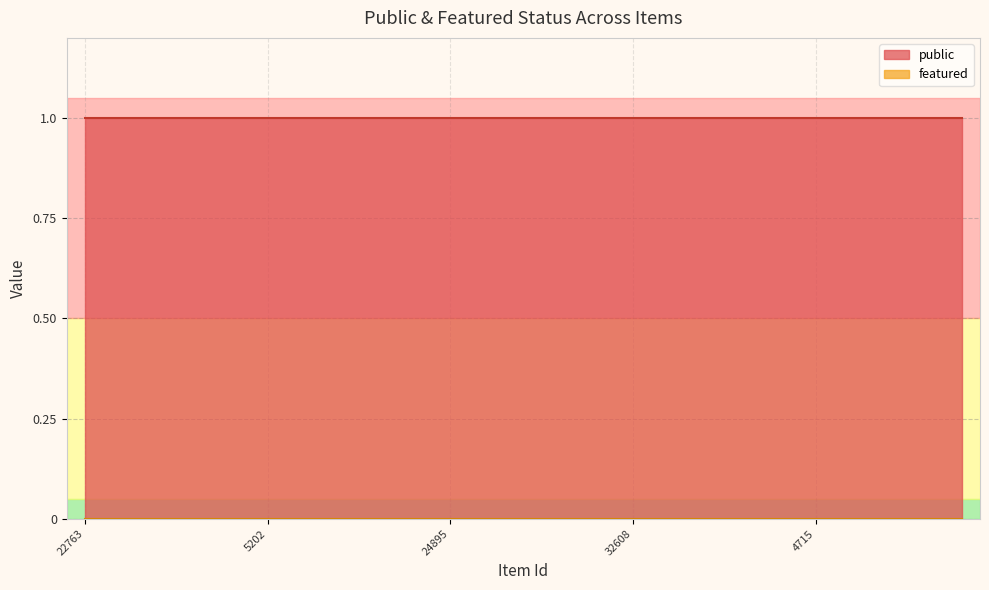

At how many categories does at least one series exceed 0?

25